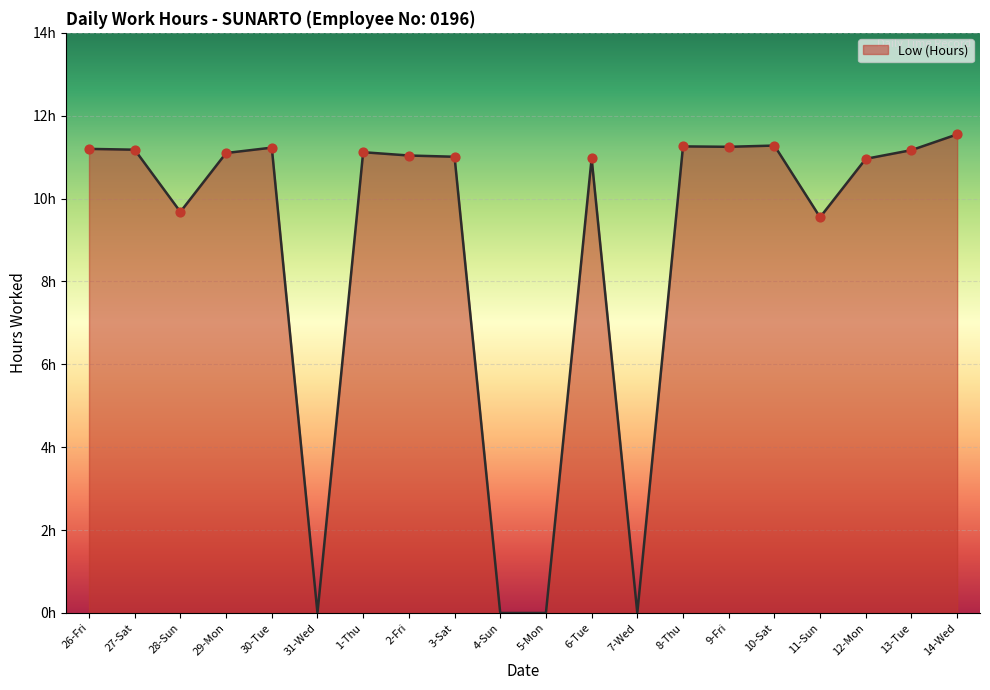

What is the change in value from 5-Mon to 14-Wed?

+11.6